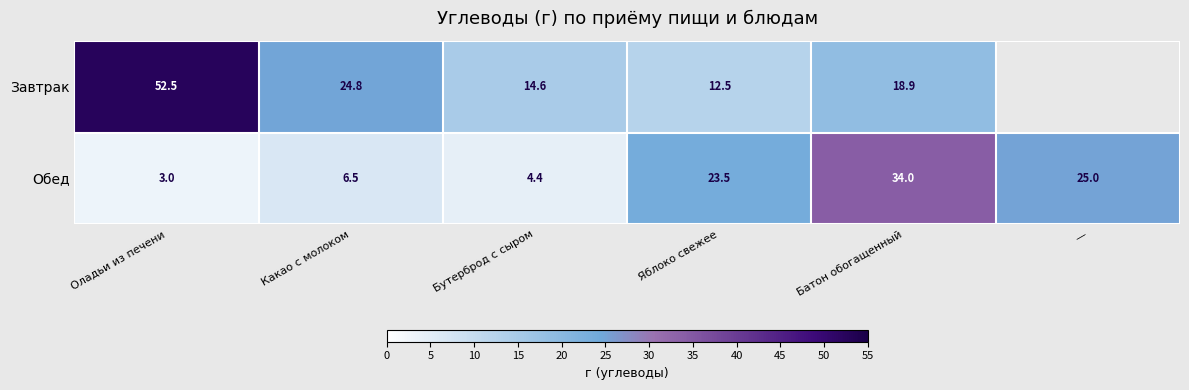

At which label does Обед reach its minimum?

Оладьи из печени